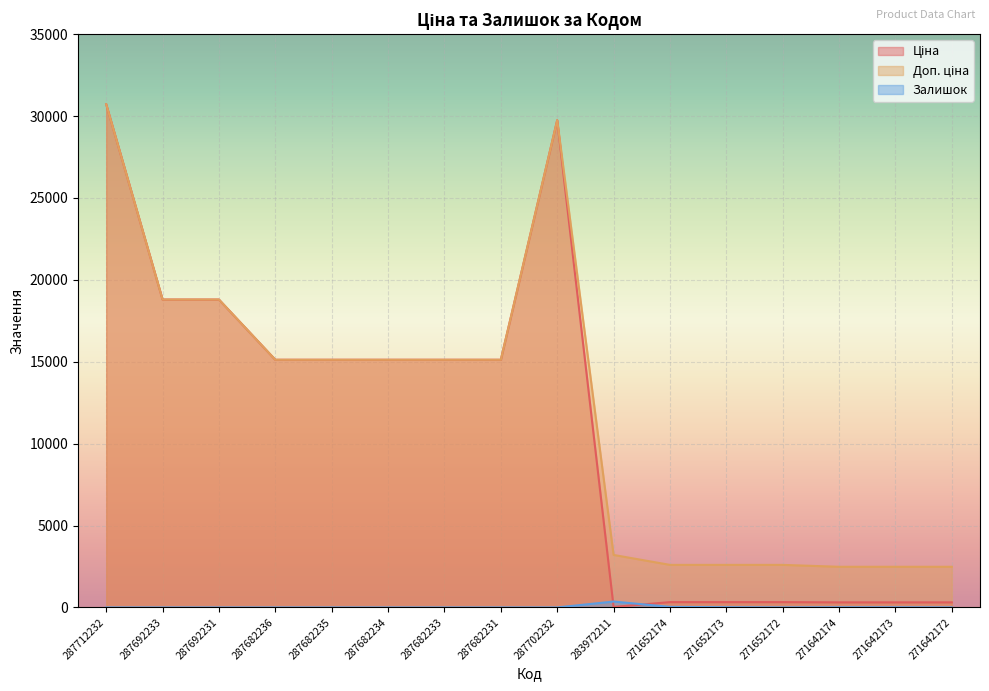

How many values in the Ціна series are below 15120?

7